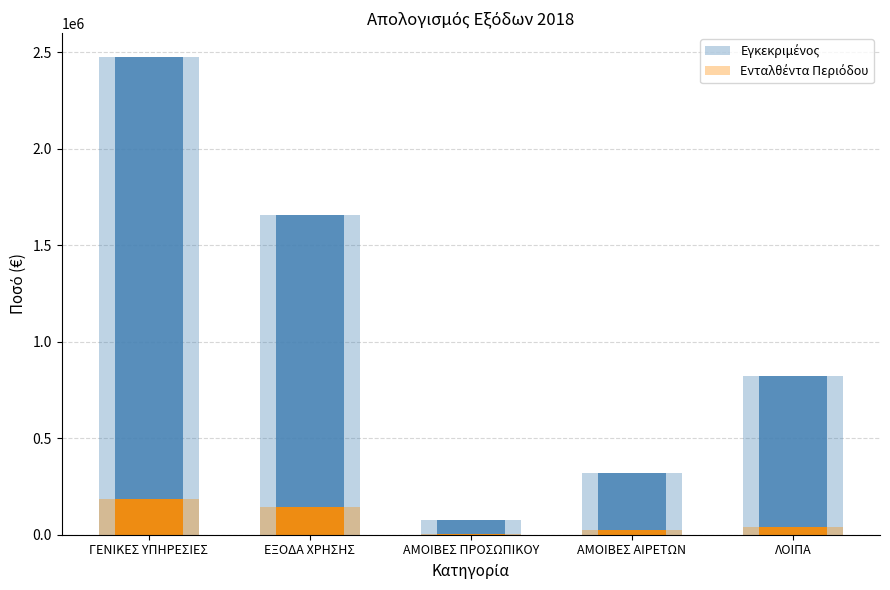

What is the lowest value of the Ενταλθέντα Περιόδου series?

4180.9